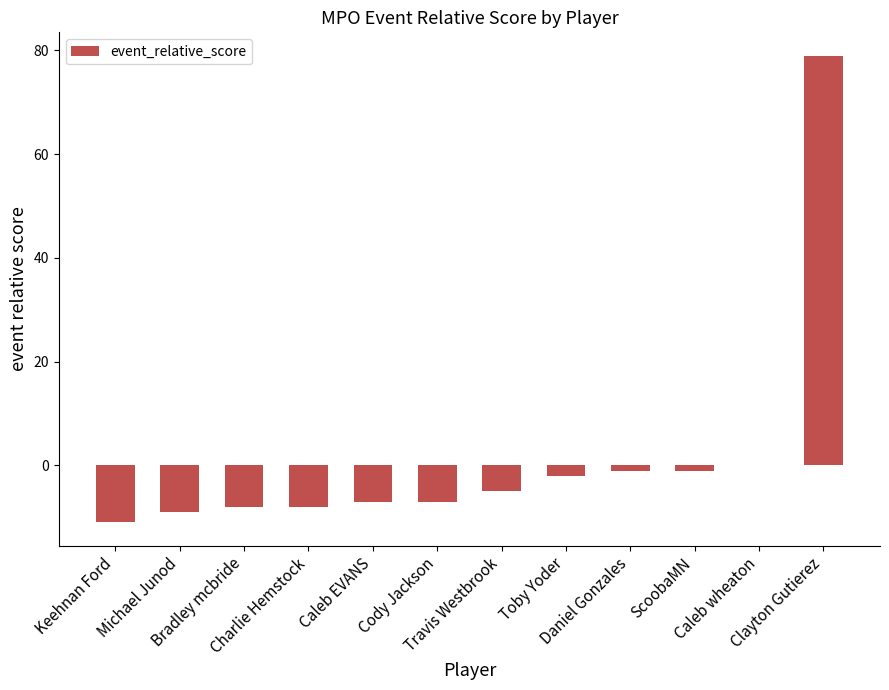

Count the number of data series in this chart.

1